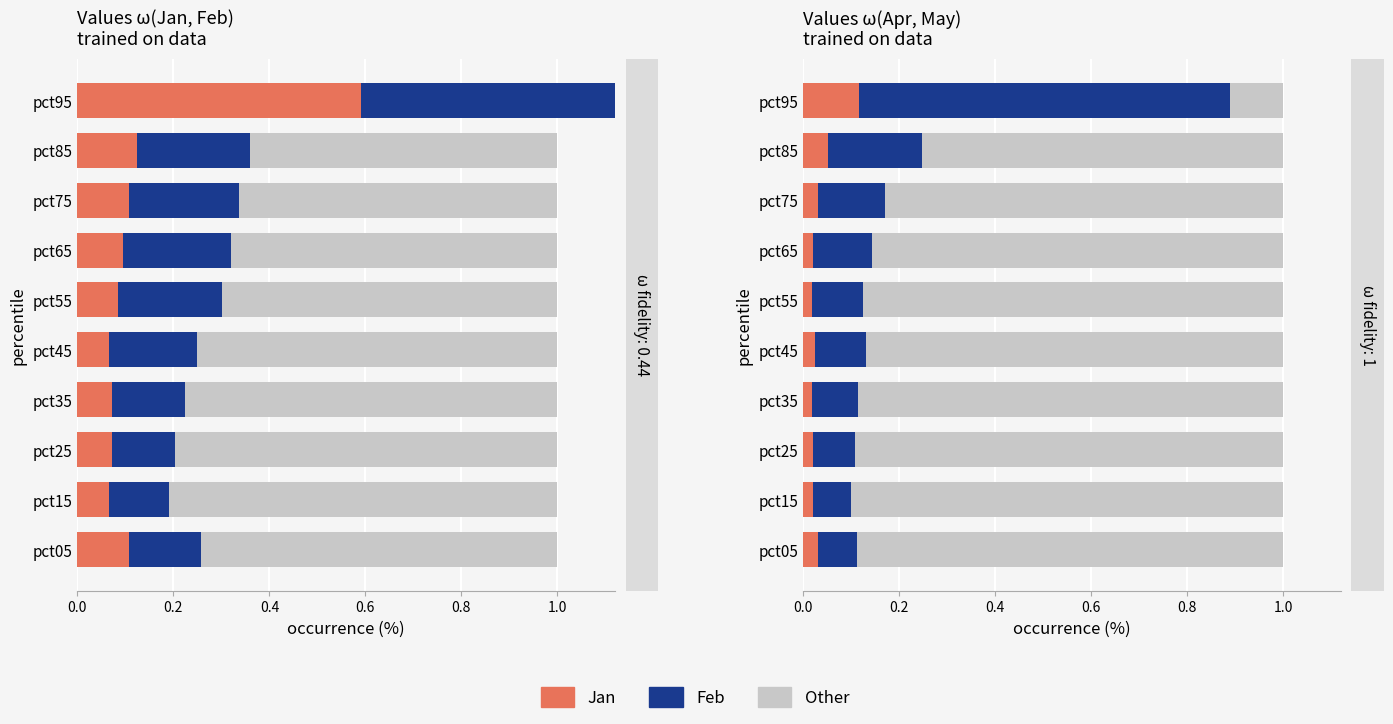

How many distinct data groups are displayed?

3